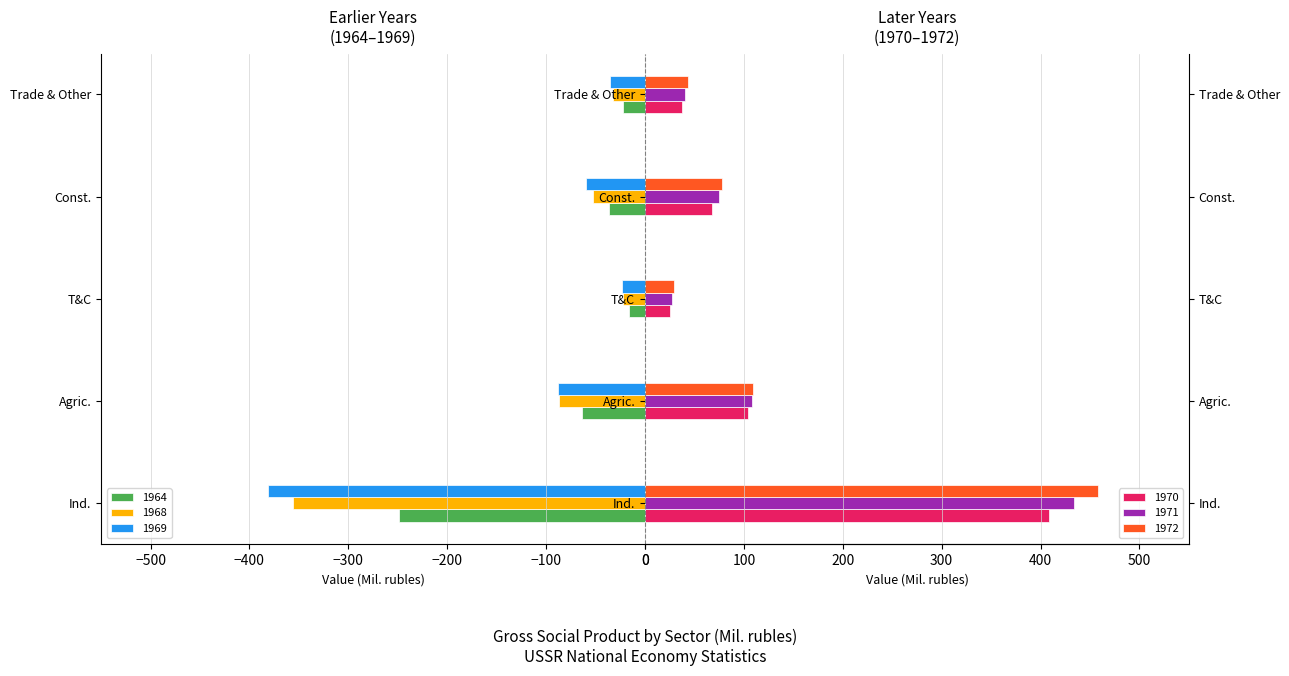

Between Agric. and T&C, which is larger?

T&C